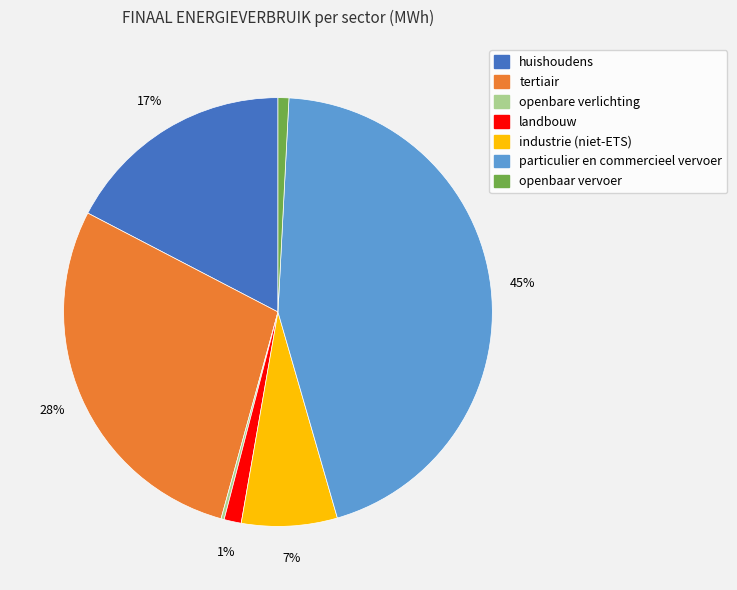

To the nearest percent, what percentage of the pie is tertiair?

28%